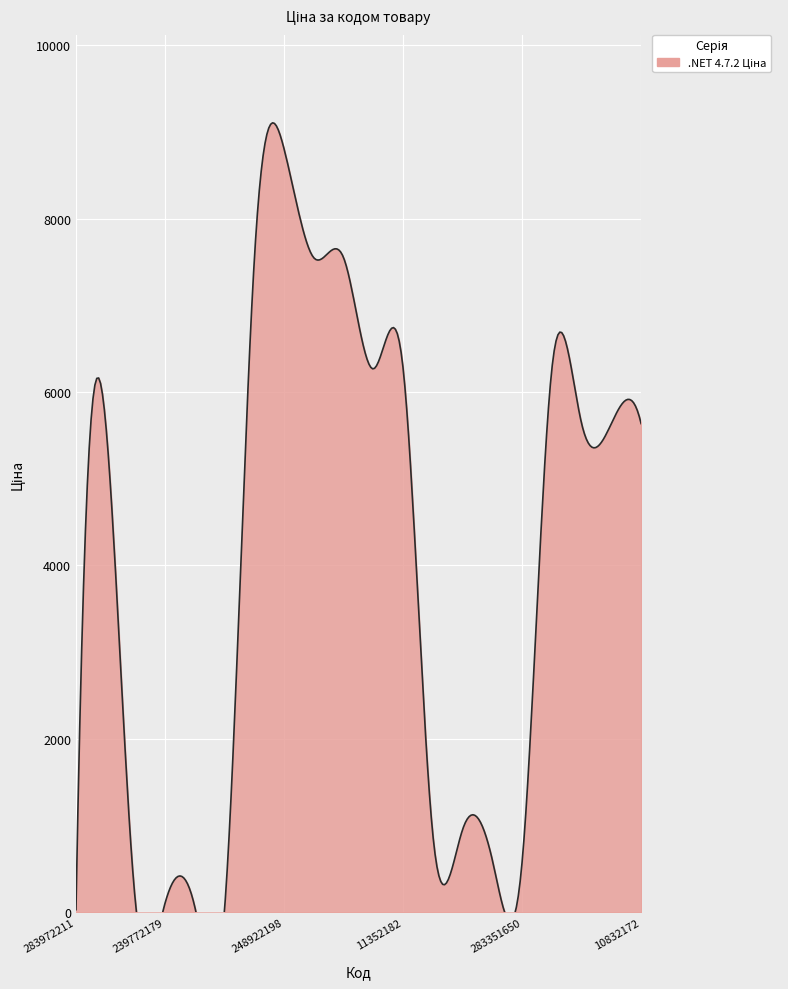

What is the label of the 6th point from the left?

239732179